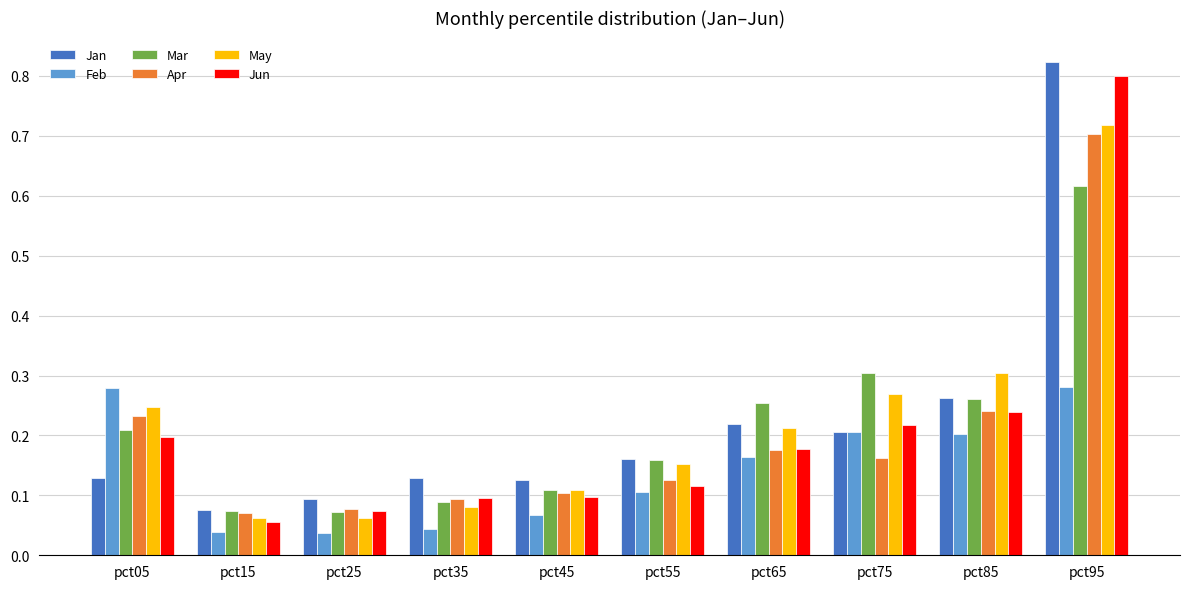

Which series changed the most between pct15 and pct65?

Mar